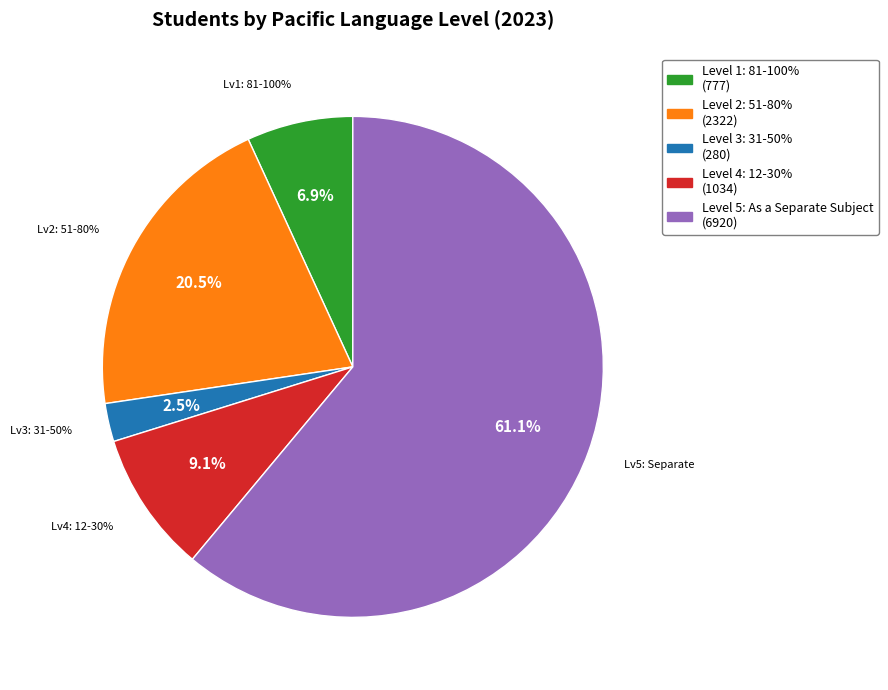

Combined, do Level 5: As a Separate Subject and Level 2: 51-80% account for over 50%?

Yes